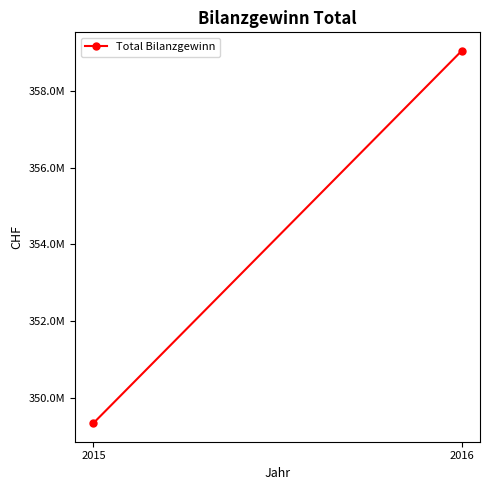

What is the sum of all values?

708382560